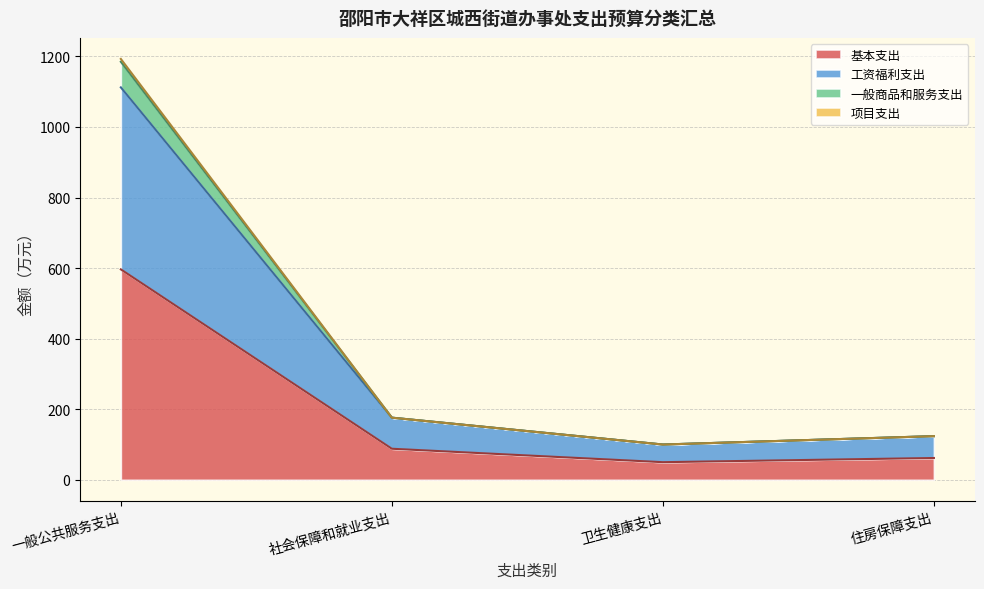

What is the greatest value displayed?

1192.9